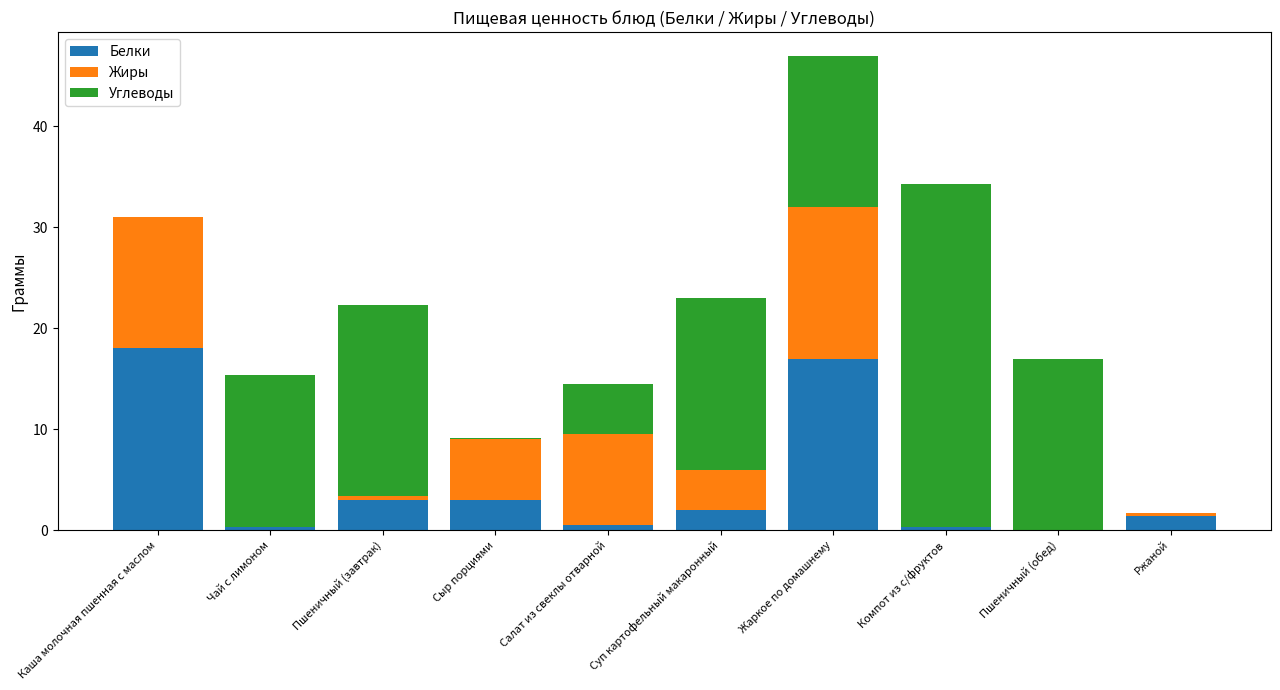

Which category has the highest value in the Белки series?

Каша молочная пшенная с маслом